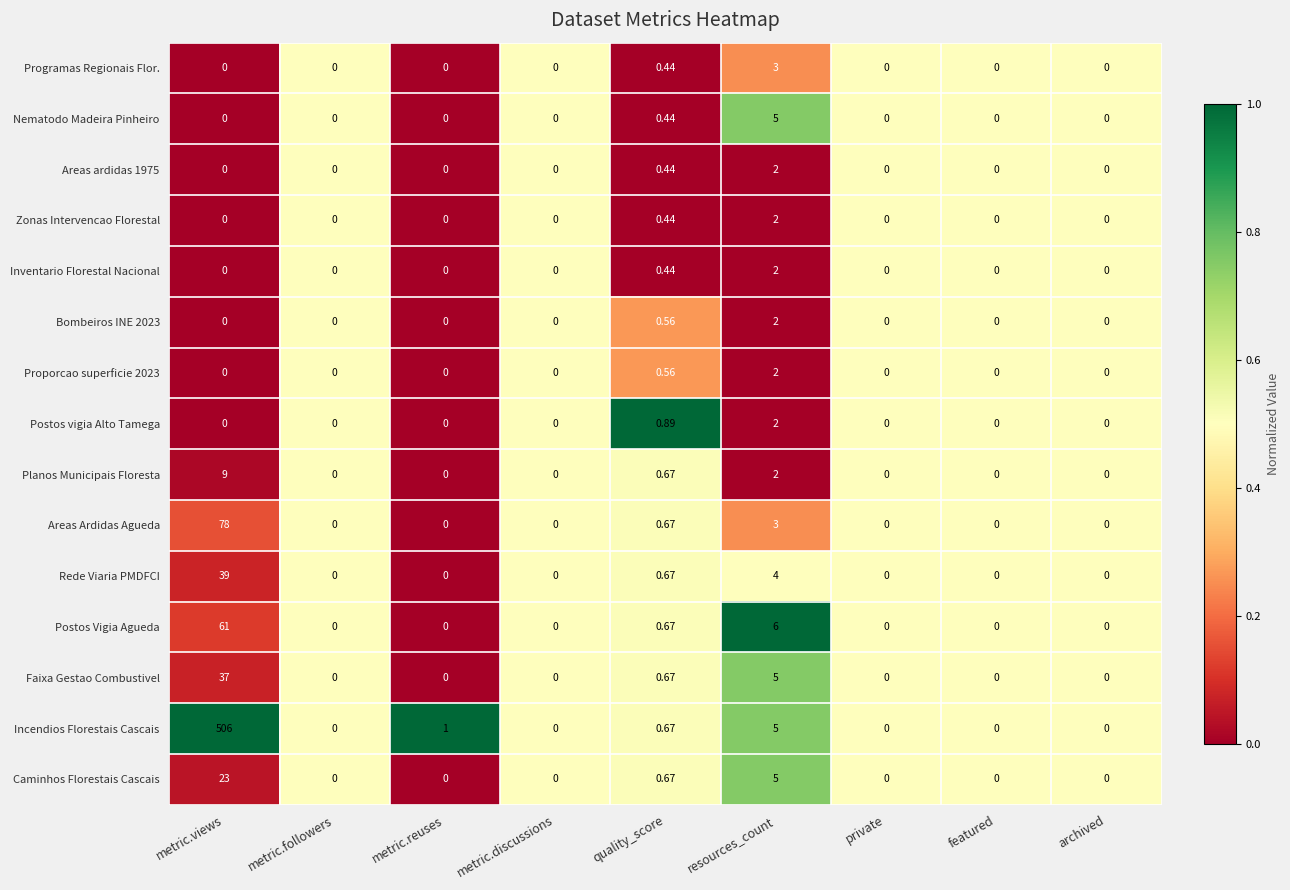

Where is Zonas Intervencao Florestal nearest to the value 1?

quality_score